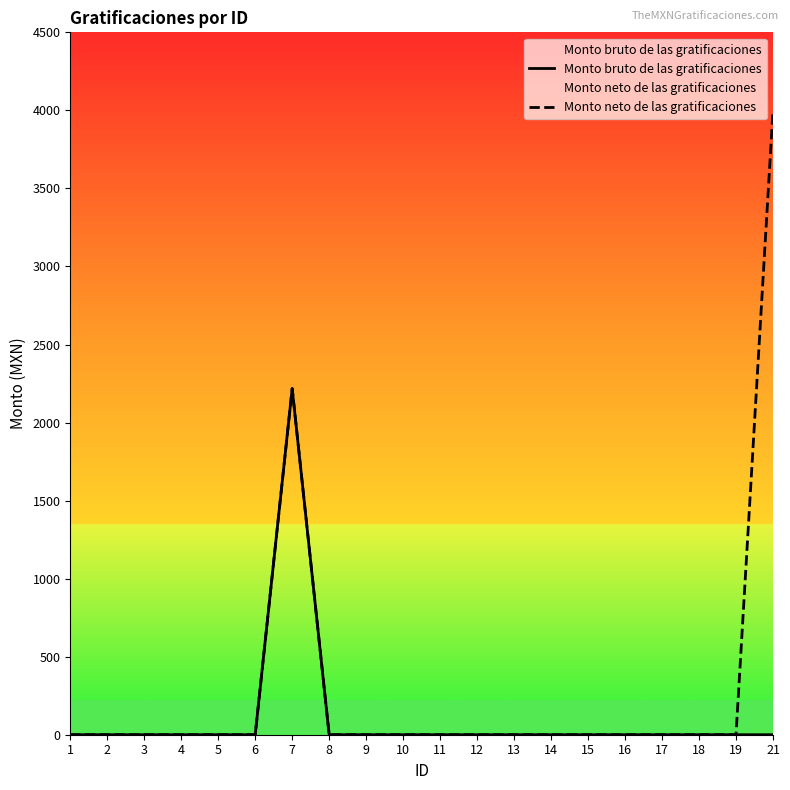

Reading right to left, transcribe all the data shown in this chart.

Monto bruto de las gratificaciones: 0.0	0.0	0.0	0.0	0.0	0.0	0.0	0.0	0.0	0.0	0.0	0.0	0.0	2217.7	0.0	0.0	0.0	0.0	0.0	0.0
Monto neto de las gratificaciones: 4000.0	0.0	0.0	0.0	0.0	0.0	0.0	0.0	0.0	0.0	0.0	0.0	0.0	2217.7	0.0	0.0	0.0	0.0	0.0	0.0